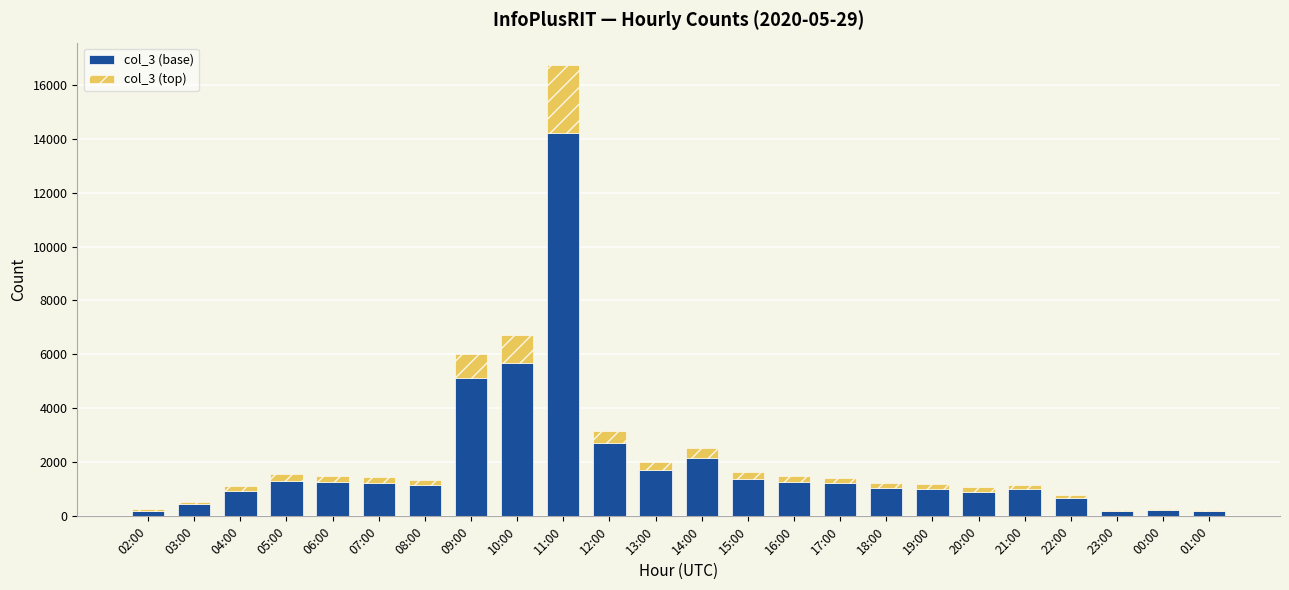

Count the number of data series in this chart.

2